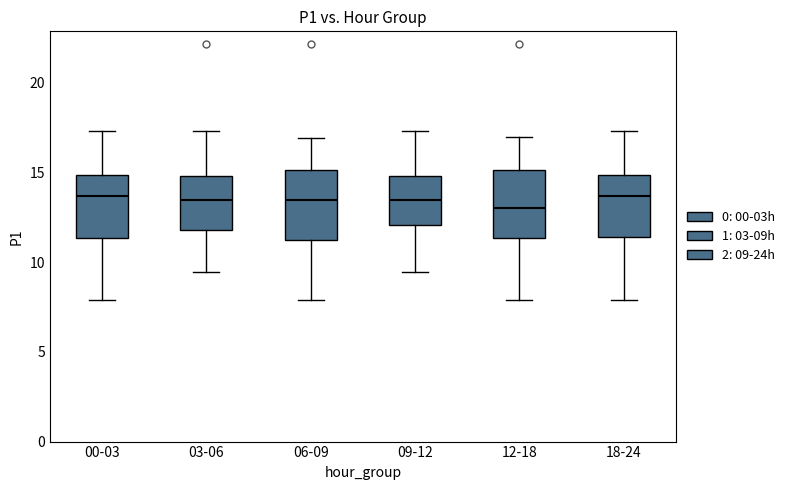

Reading left to right, transcribe this box plot: for each box, give where its median line is, the range the box spans, and where its two whiskers end, as read against the y-axis. The values are not printed on the chart, so give them approximately, as read against the axis.

00-03: median 13.5, box 11.5 to 15.0, whiskers 8.0 to 17.5
03-06: median 13.5, box 12.0 to 15.0, whiskers 9.5 to 17.5
06-09: median 13.5, box 11.0 to 15.0, whiskers 8.0 to 17.0
09-12: median 13.5, box 12.0 to 15.0, whiskers 9.5 to 17.5
12-18: median 13.0, box 11.5 to 15.0, whiskers 8.0 to 17.0
18-24: median 13.5, box 11.5 to 15.0, whiskers 8.0 to 17.5